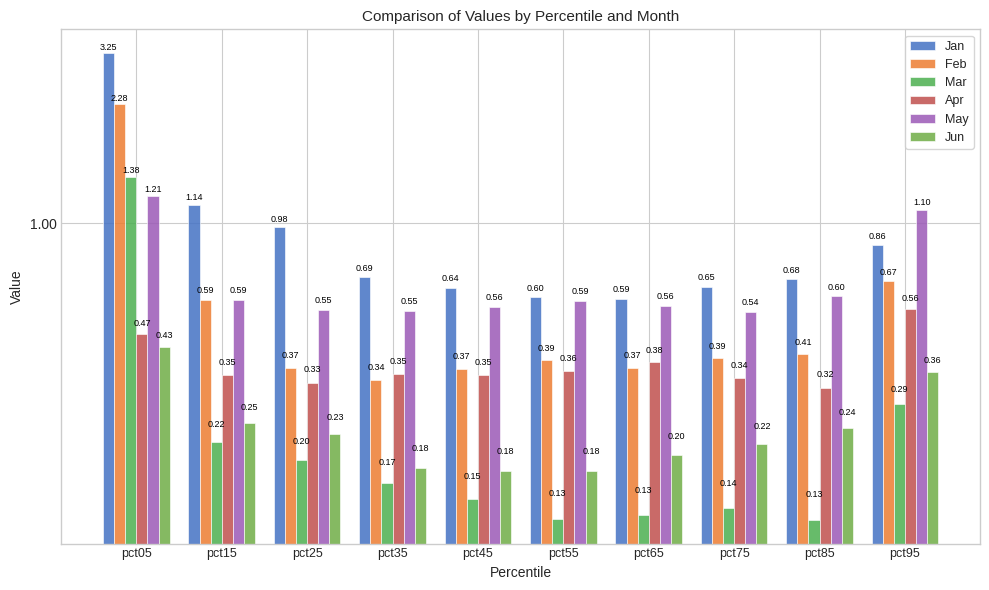

Reading right to left, what are all the values shown in this chart?

Jan: 0.9	0.7	0.6	0.6	0.6	0.6	0.7	1.0	1.1	3.3
Feb: 0.7	0.4	0.4	0.4	0.4	0.4	0.3	0.4	0.6	2.3
Mar: 0.3	0.1	0.1	0.1	0.1	0.1	0.2	0.2	0.2	1.4
Apr: 0.6	0.3	0.3	0.4	0.4	0.4	0.4	0.3	0.4	0.5
May: 1.1	0.6	0.5	0.6	0.6	0.6	0.5	0.5	0.6	1.2
Jun: 0.4	0.2	0.2	0.2	0.2	0.2	0.2	0.2	0.3	0.4